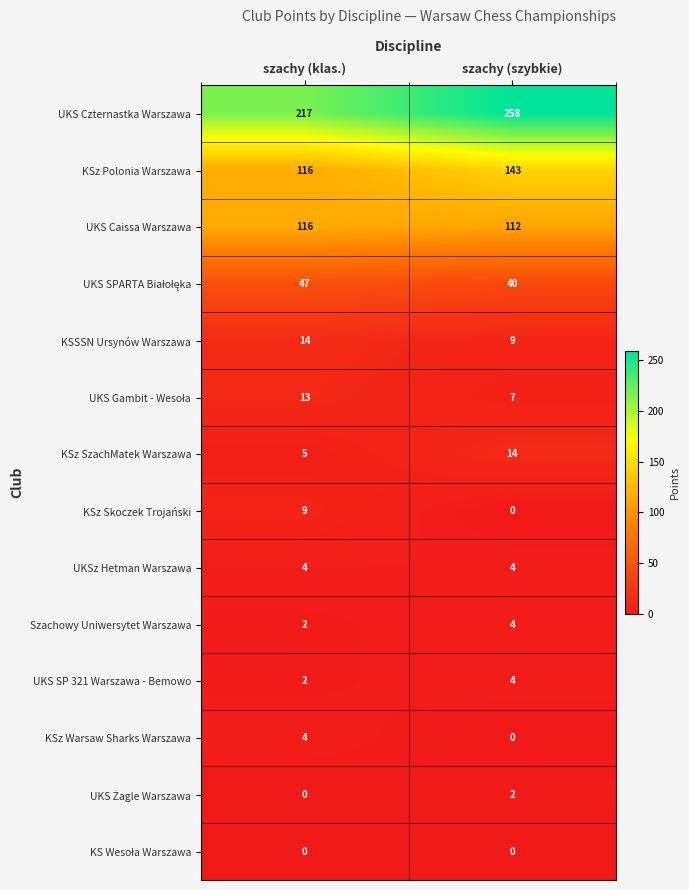

At which category is the sum across all series the highest?

szachy (szybkie)